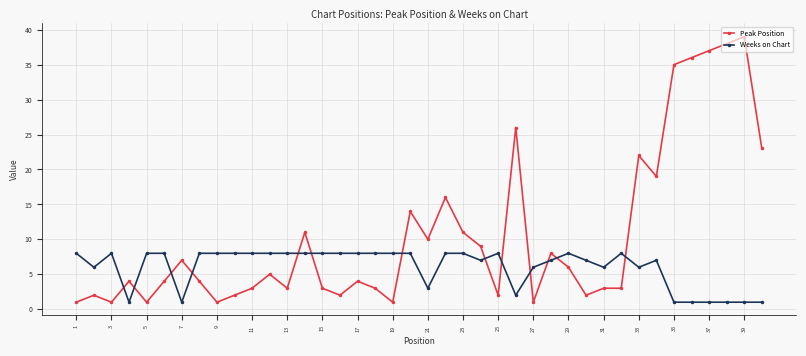

At how many categories does at least one series exceed 2?

40